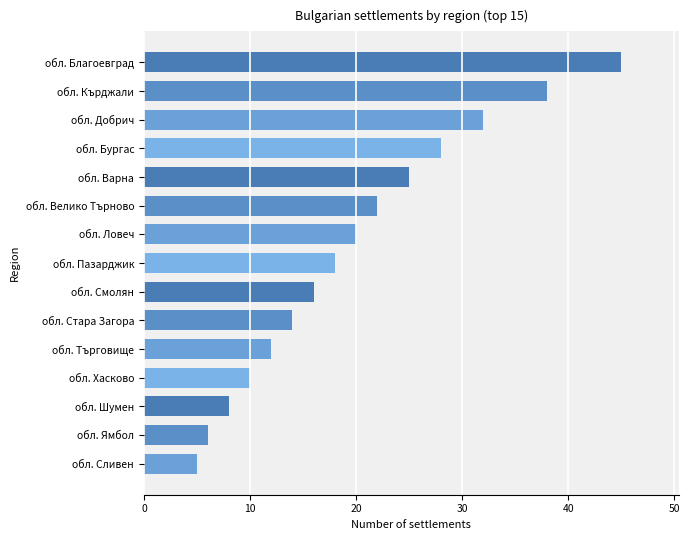

What is the maximum value shown in the chart?

45